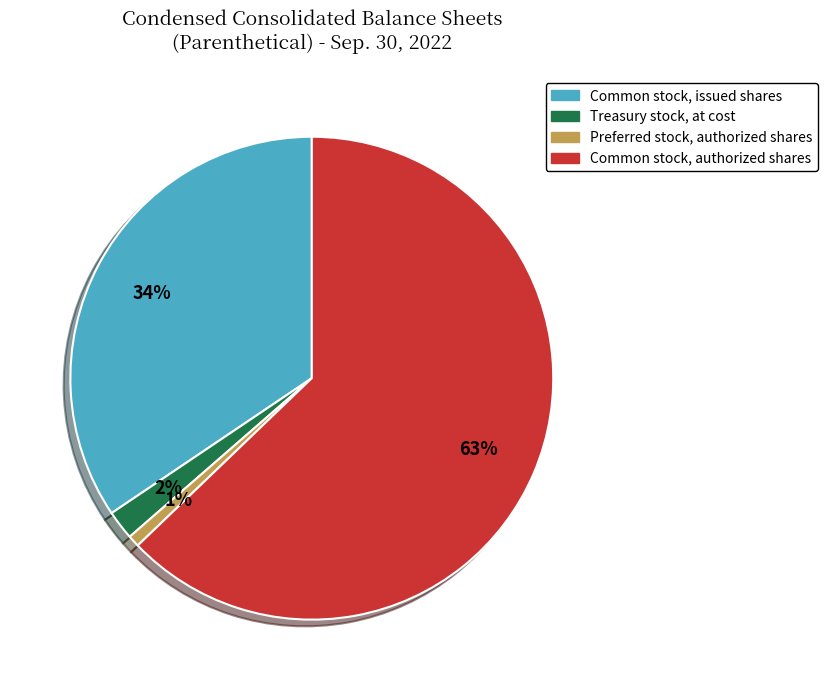

Is it true that Treasury stock, at cost is 2% of the pie?

True